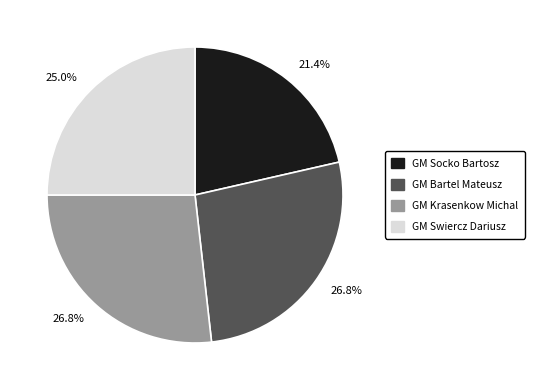

Is there a majority slice in this chart?

No